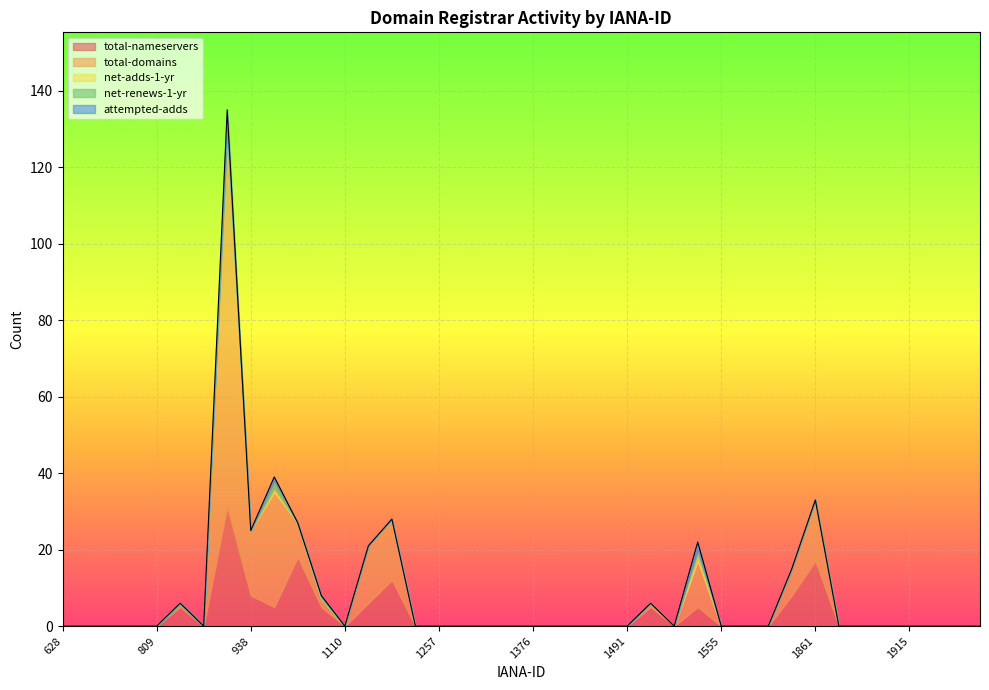

Does the chart display data point markers on the line(s)?

No